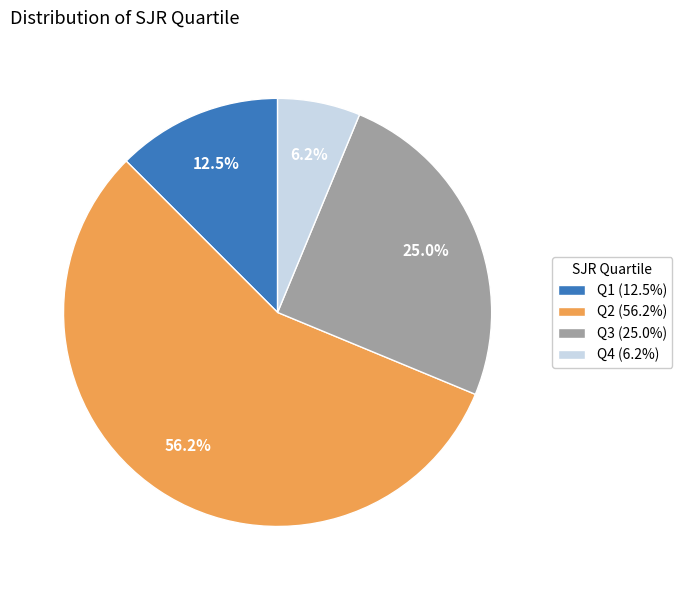

True or false: Q3 accounts for 37% of the total.

False